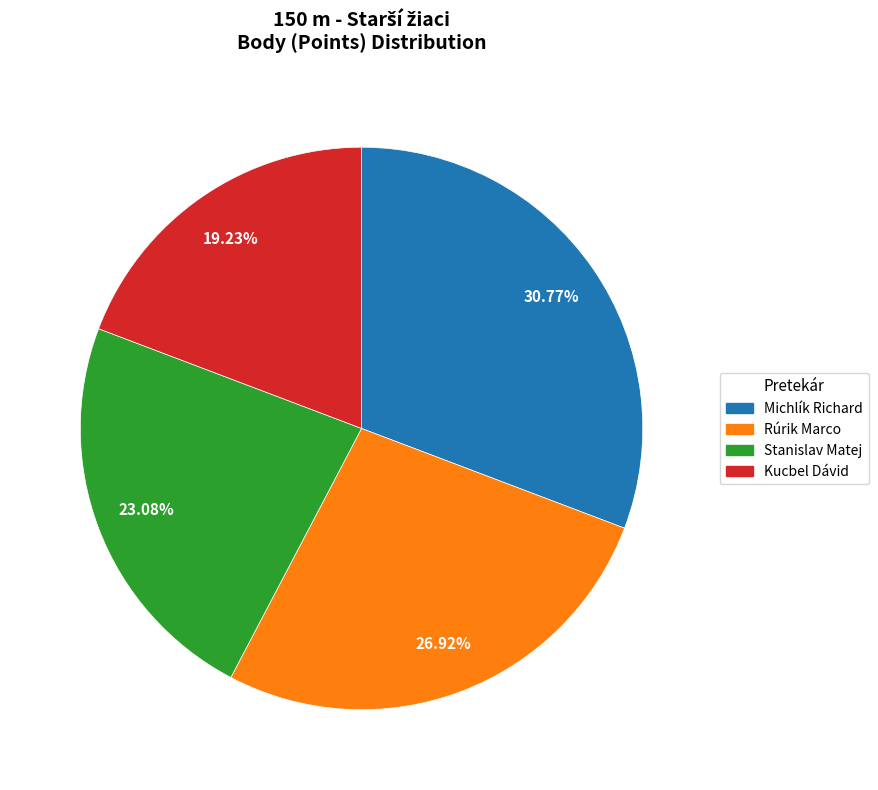

Approximately how many times larger is the value at Stanislav Matej compared to Kucbel Dávid?

1.2